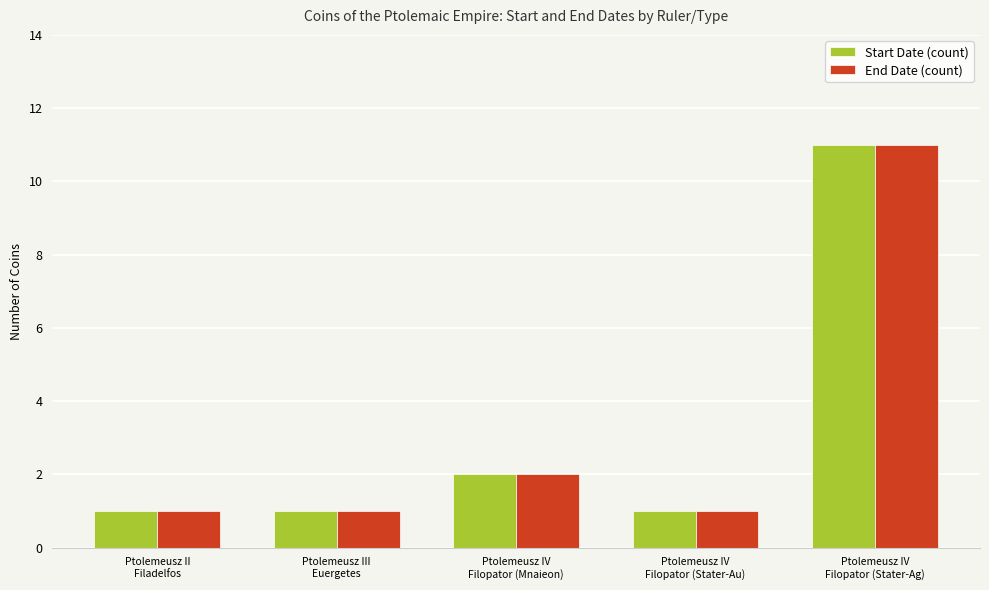

What is the maximum value shown in the chart?

11